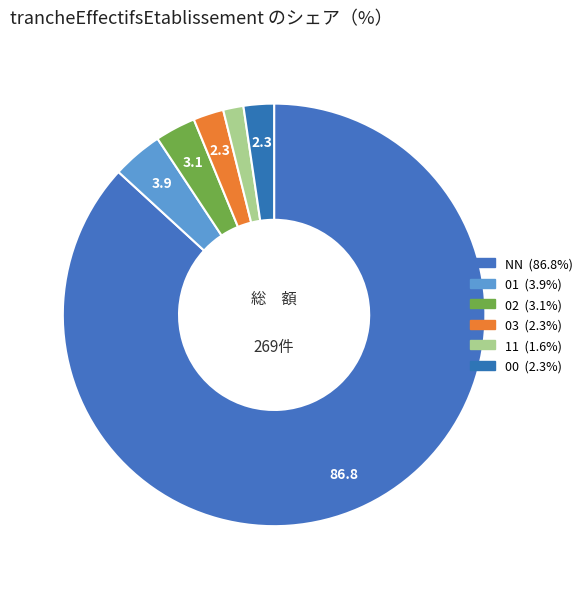

Is it true that 11 is 12% of the pie?

False